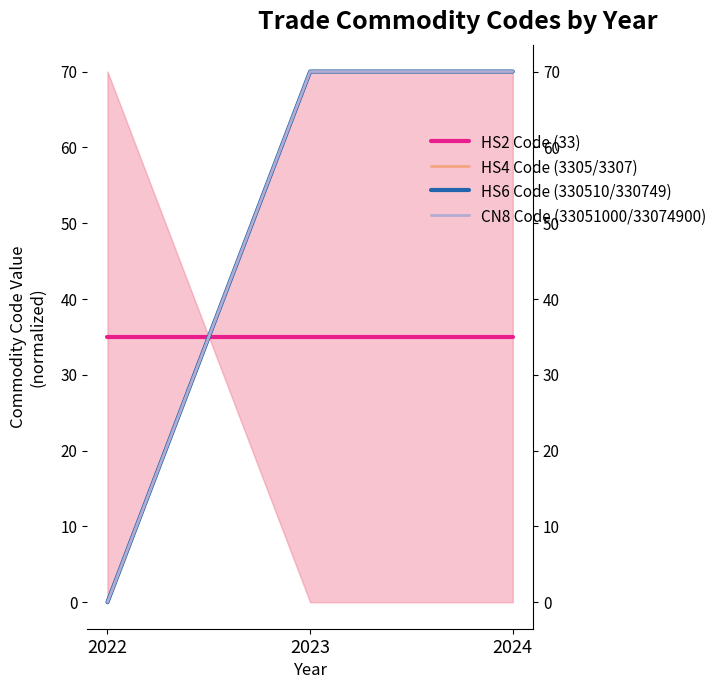

Read the HS4 Code (3305/3307) value at 2024, to the nearest 10.

70